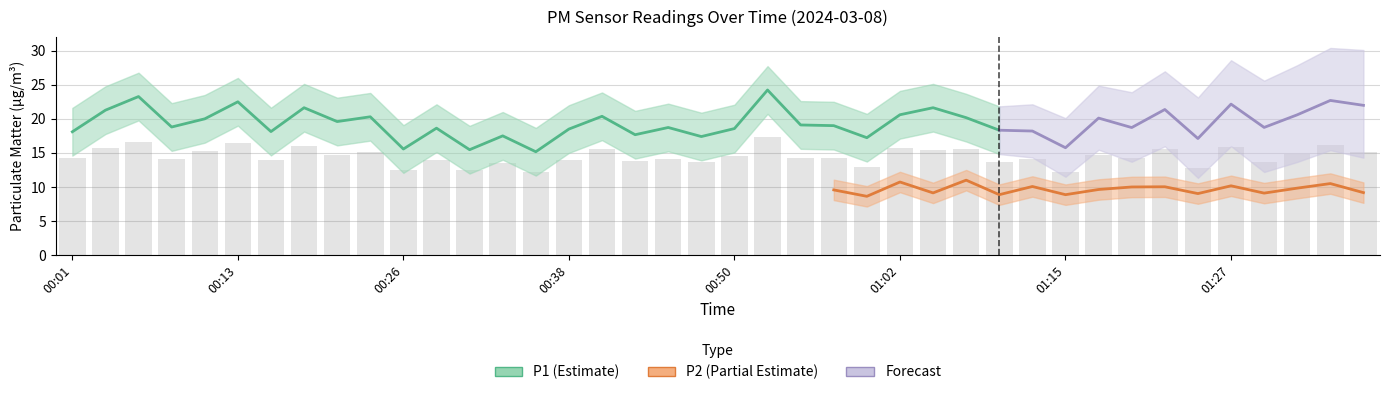

What is the sum of all values?

580.8